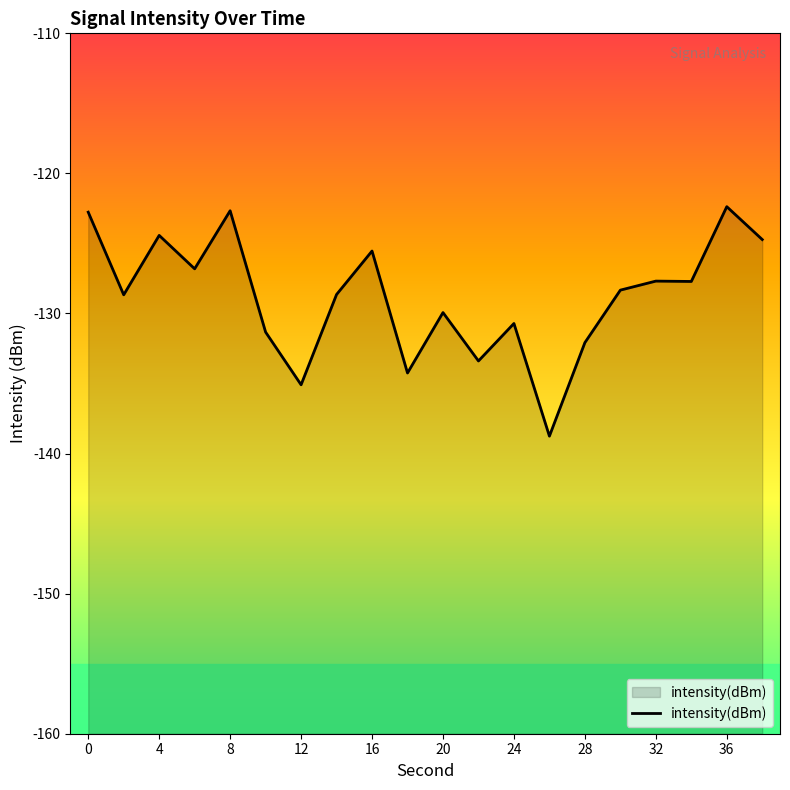

How many interior local peaks (higher than both neighbors) does the data have?

7